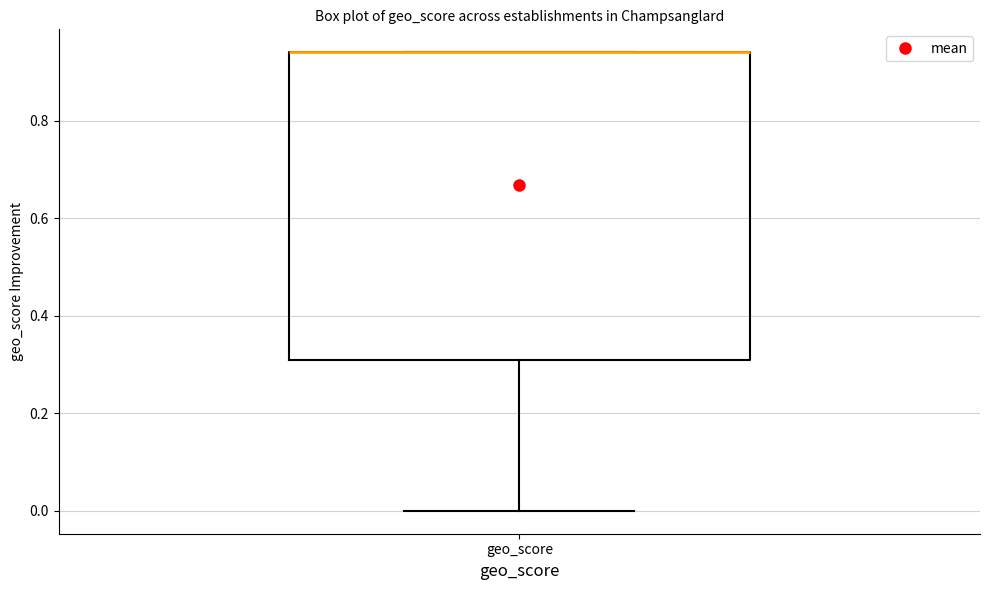

Where is the lower edge of the box for geo_score on the y-axis? The values are not printed on the chart, so give them approximately, as read against the axis.

0.32